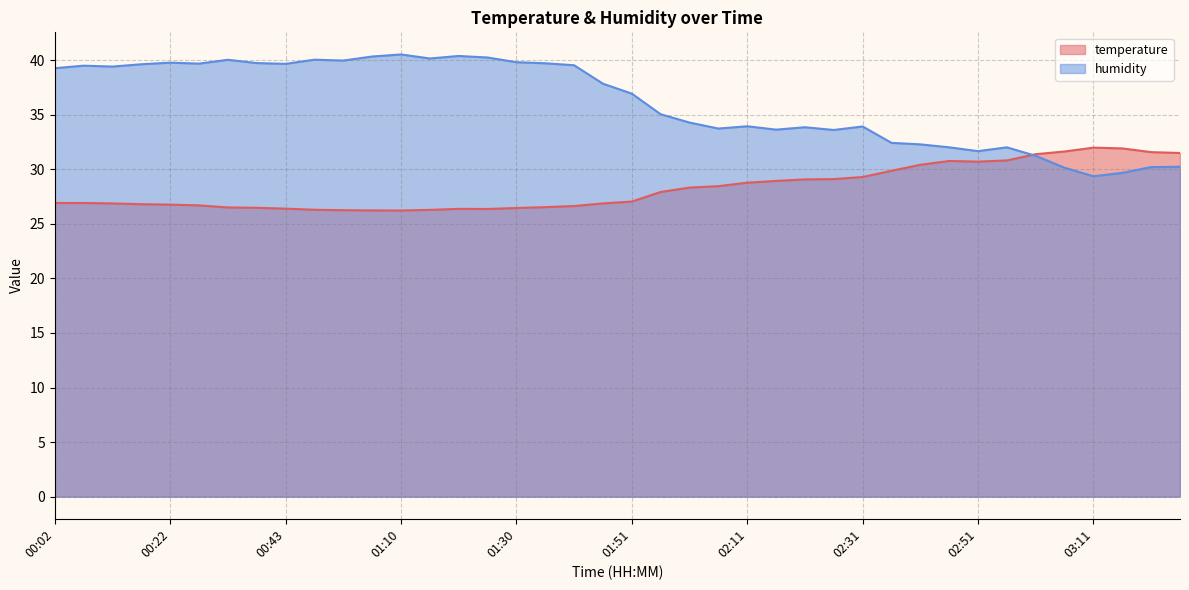

Is it true that humidity equals 24.4 at 01:40?

False